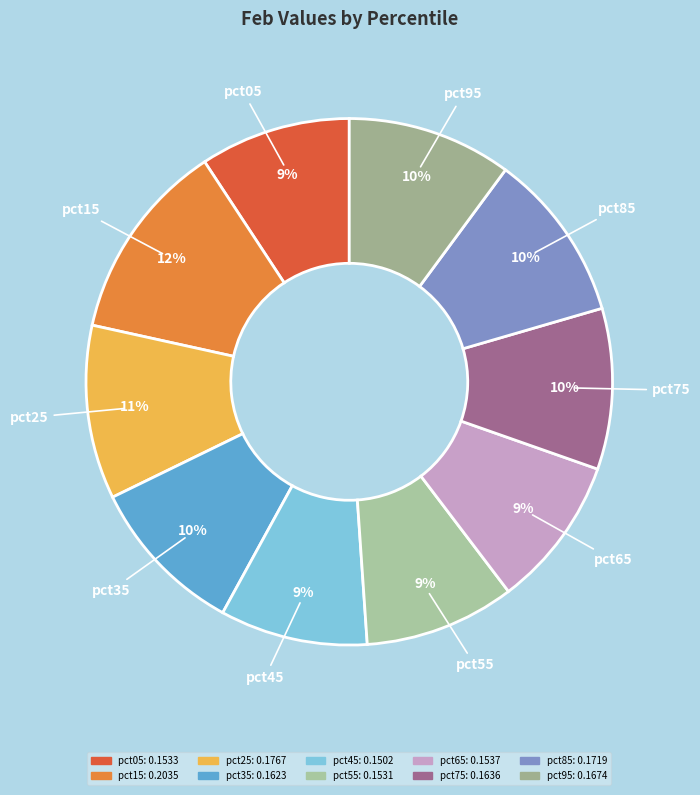

What is the largest slice in the pie chart?

pct15